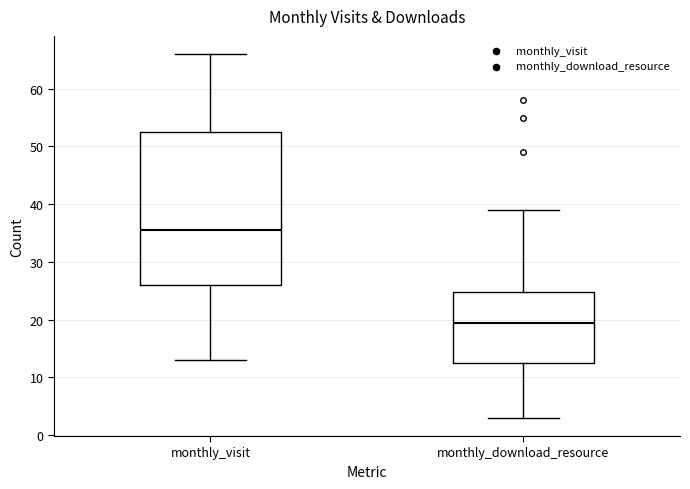

Where does the upper whisker of the box for monthly_download_resource end on the y-axis? The values are not printed on the chart, so give them approximately, as read against the axis.

39